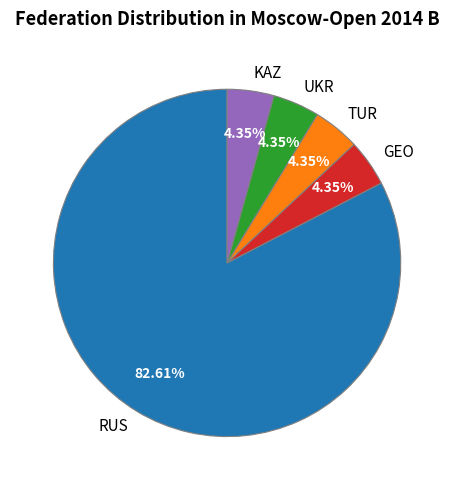

To the nearest percent, what portion does GEO represent?

4%